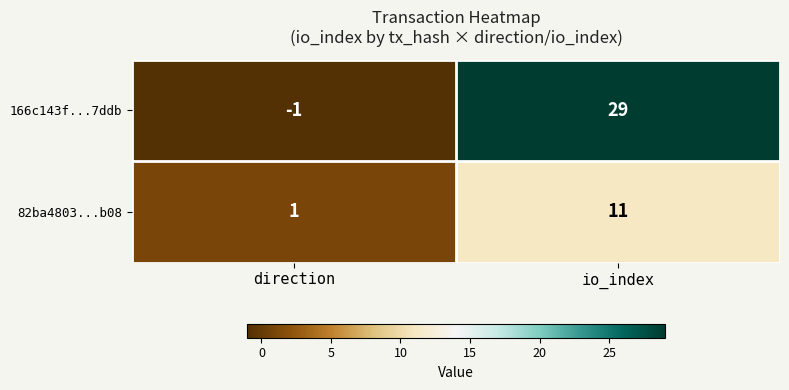

At which category is the sum across all series the highest?

io_index